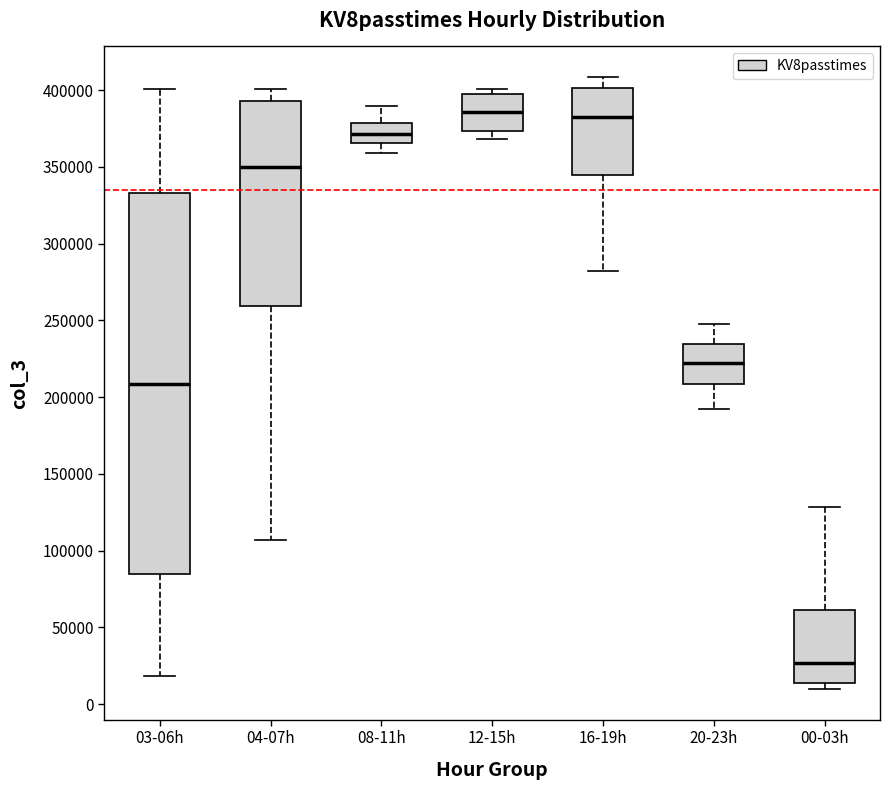

Which box's median line is the lowest?

00-03h